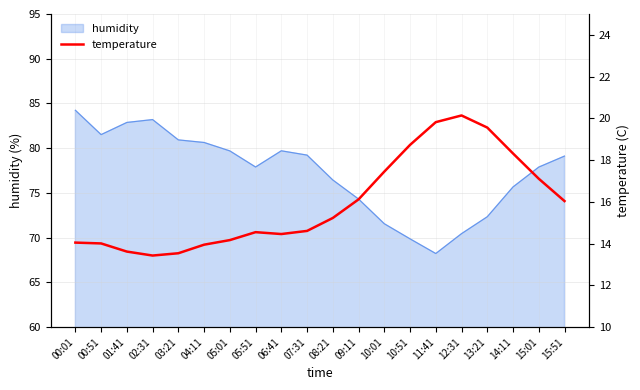

What is the minimum value shown in the chart?

13.4